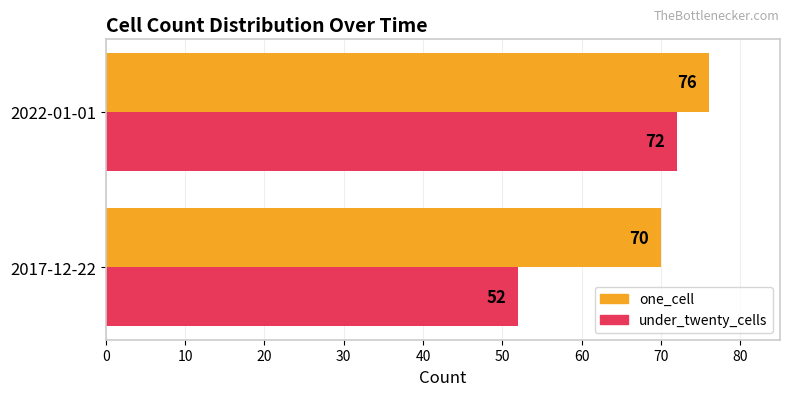

List the series in order of their peak value, highest first.

one_cell, under_twenty_cells